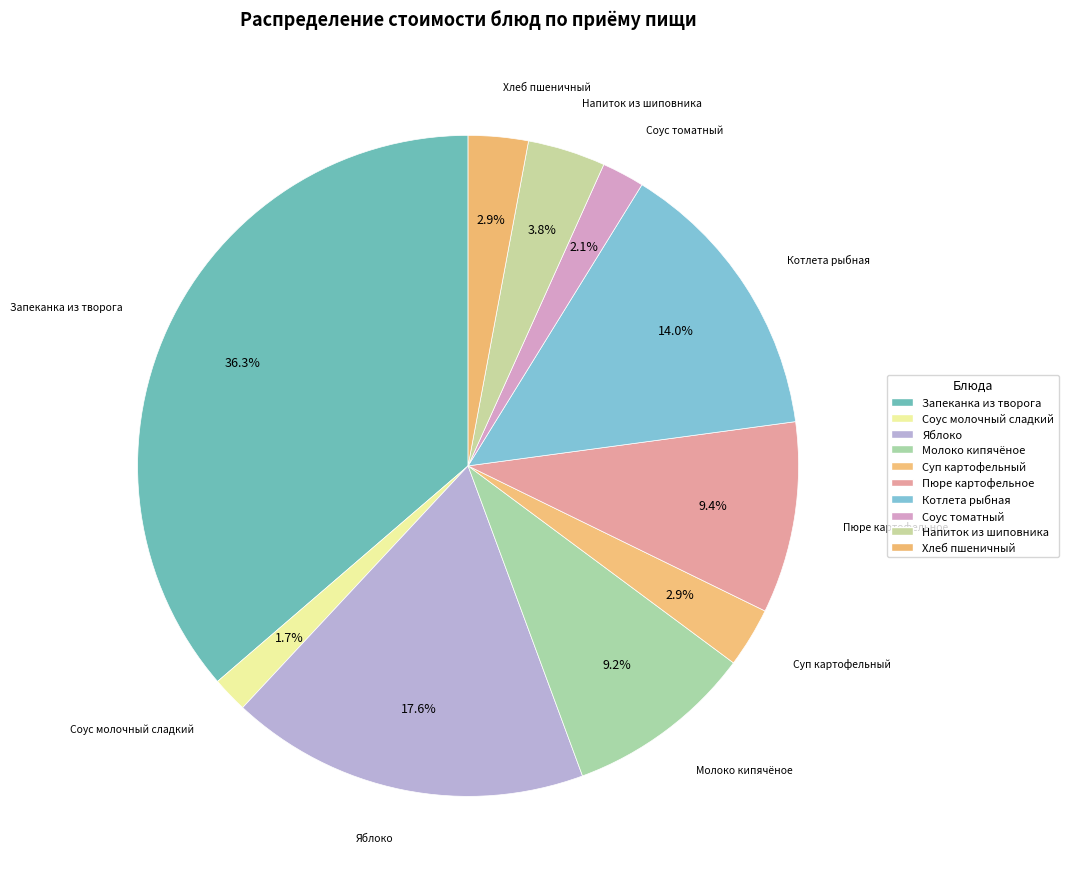

To the nearest percent, what portion does Запеканка из творога represent?

36%